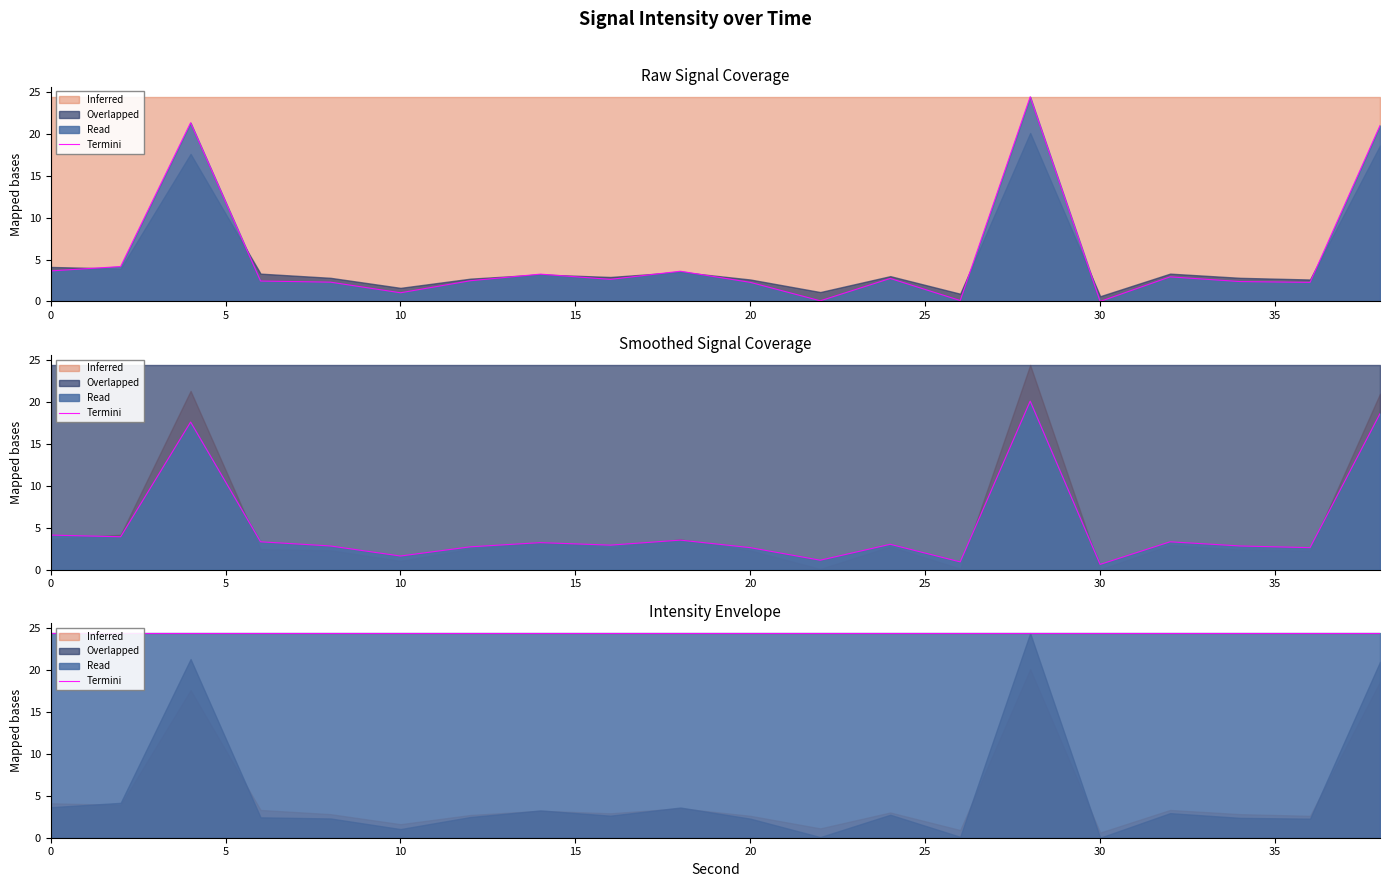

Reading left to right, list all the values displayed in this chart.

intensity(dBm): 3.6	4.2	21.3	2.4	2.3	1.0	2.5	3.3	2.6	3.6	2.3	0.1	2.7	0.1	24.4	0.0	2.9	2.4	2.3	21.0
smoothed: 4.1	3.9	17.6	3.3	2.8	1.6	2.7	3.2	2.9	3.5	2.6	1.1	3.0	0.9	20.1	0.6	3.3	2.8	2.6	18.6